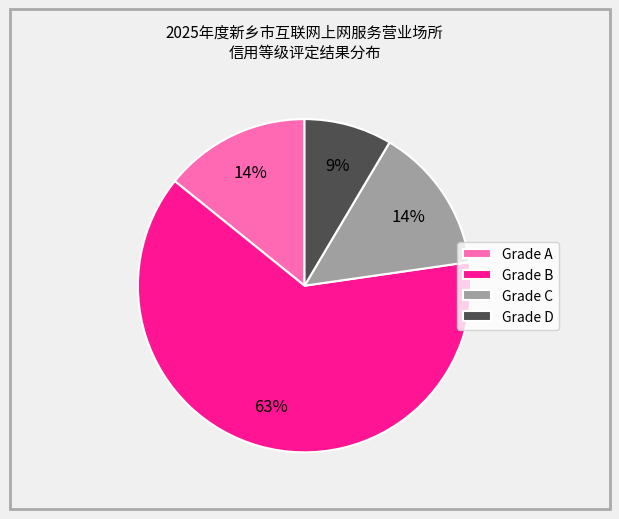

Is there a majority slice in this chart?

Yes